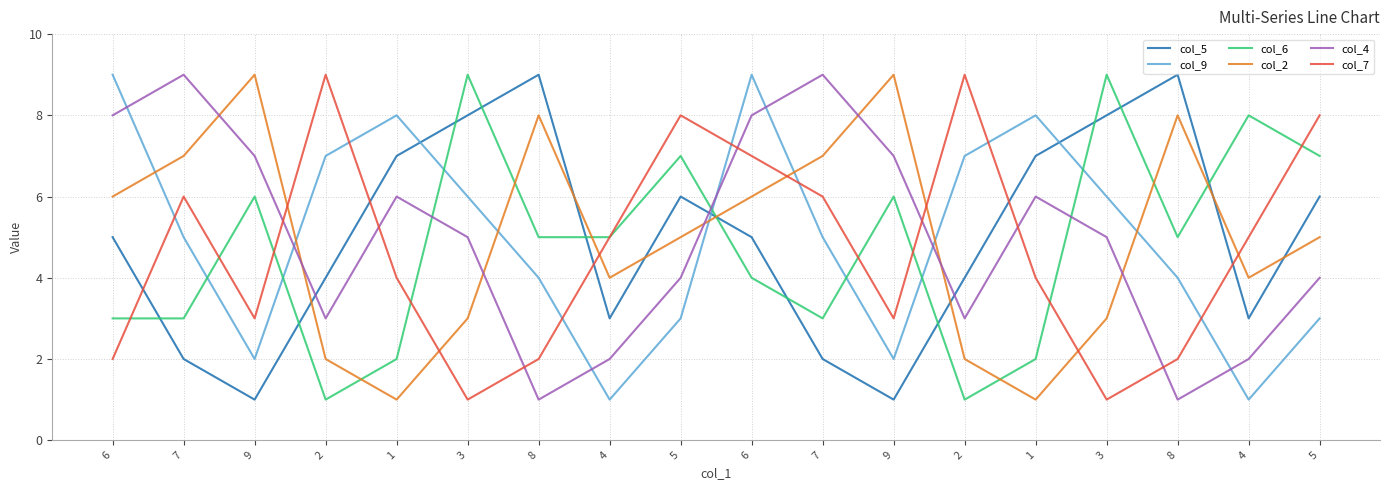

At which category does the chart reach its peak across all series?

8